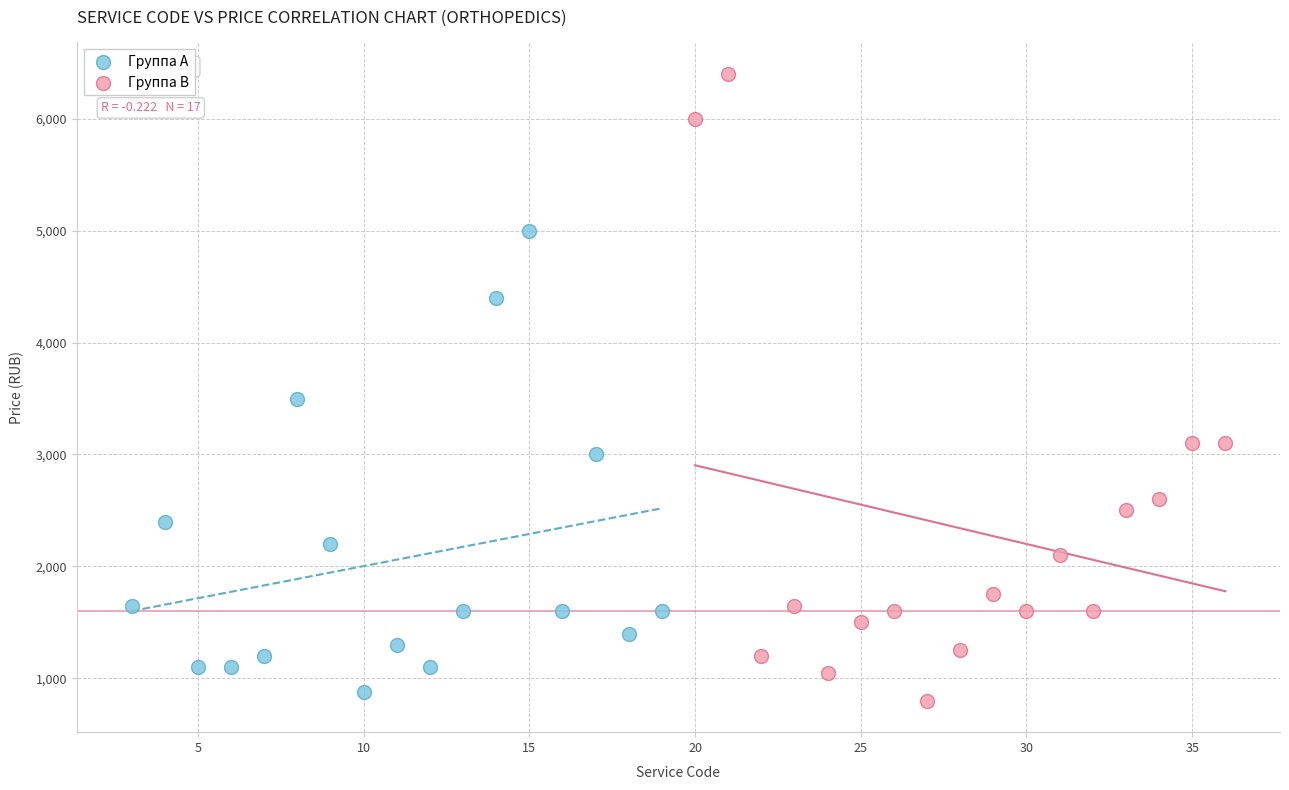

Which series has the largest Y range (max minus min)?

Группа B